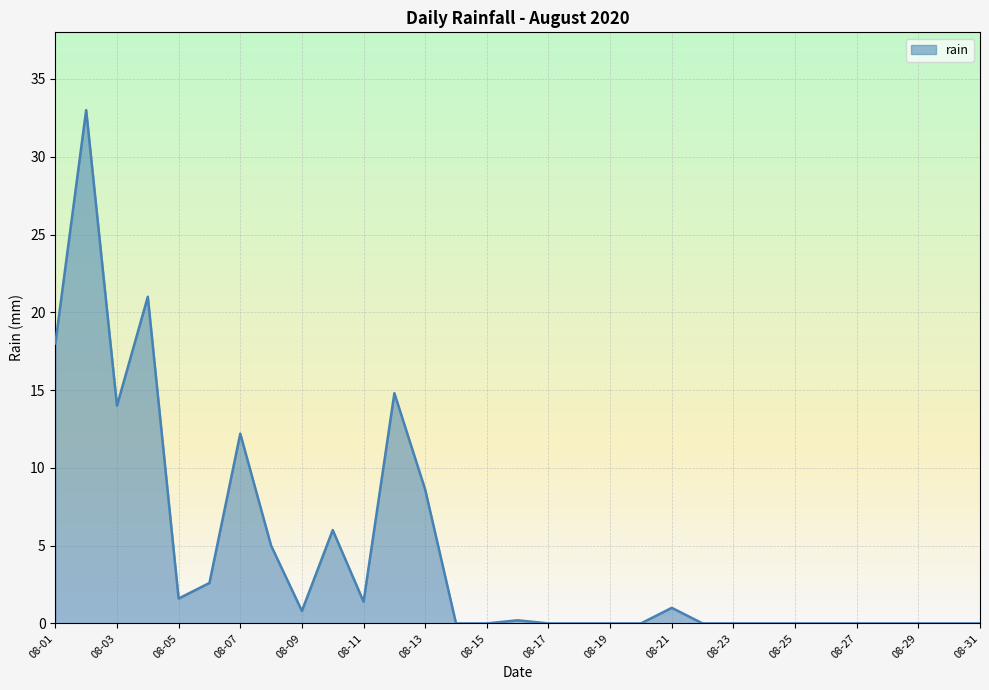

What is the greatest value displayed?

33.0